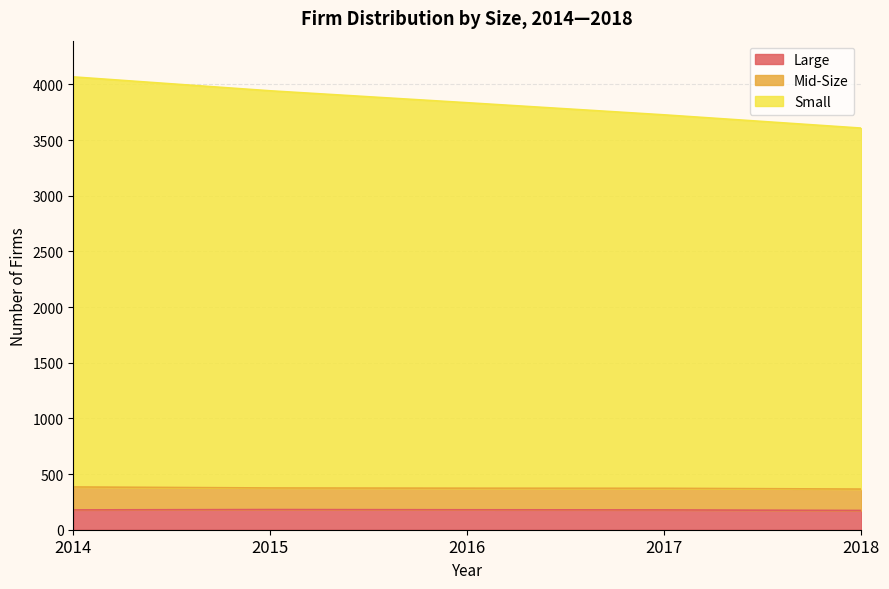

At which label is Large closest to 177?

2014